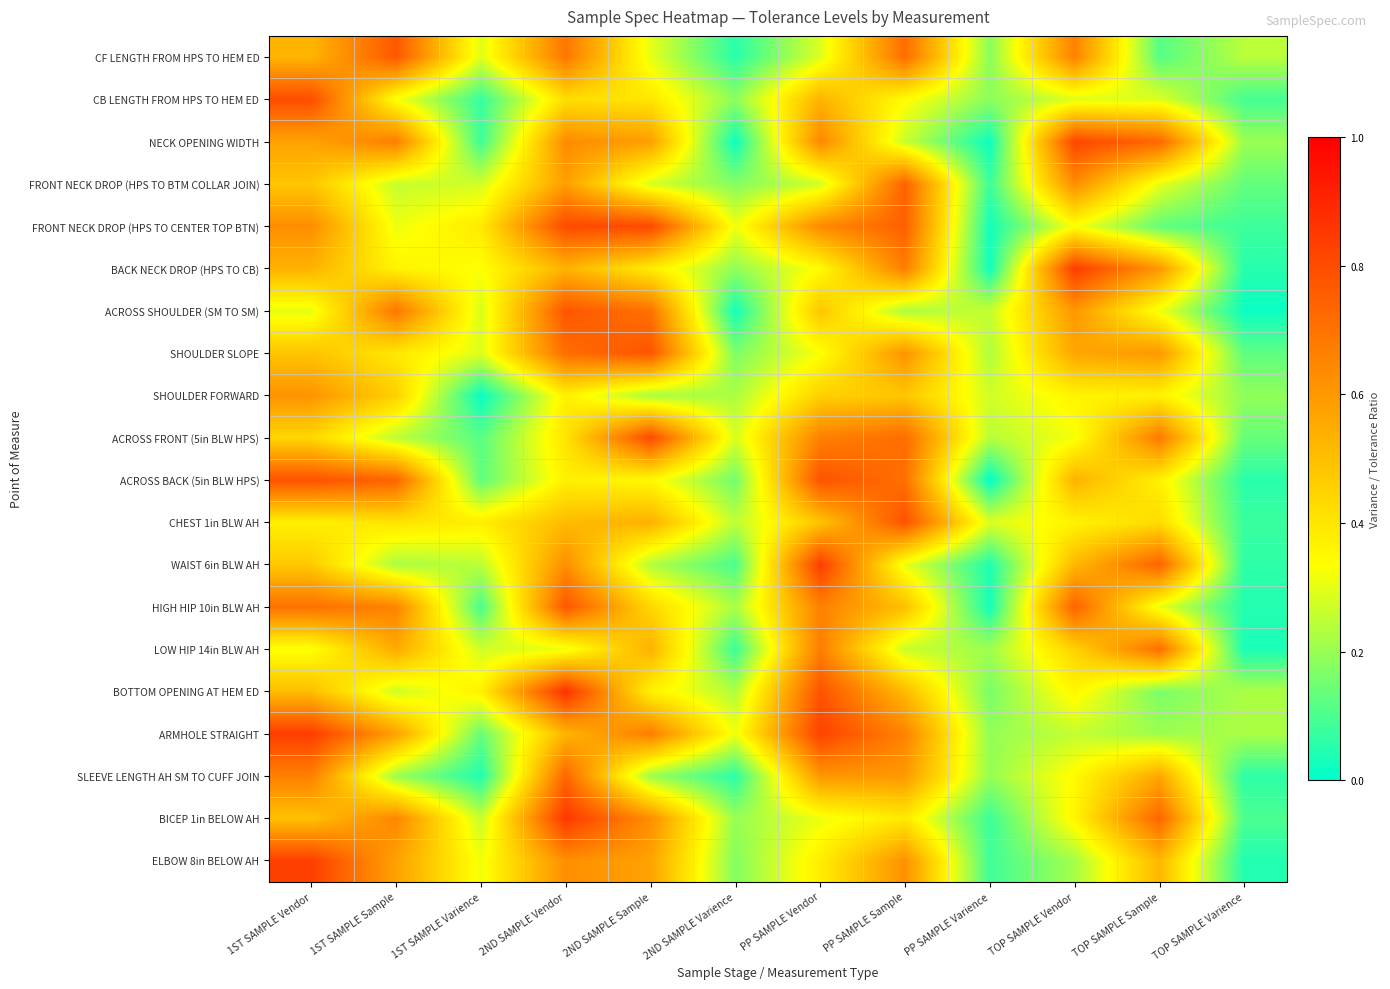

What is the difference between the highest and lowest values at 2ND SAMPLE Vendor?

0.6